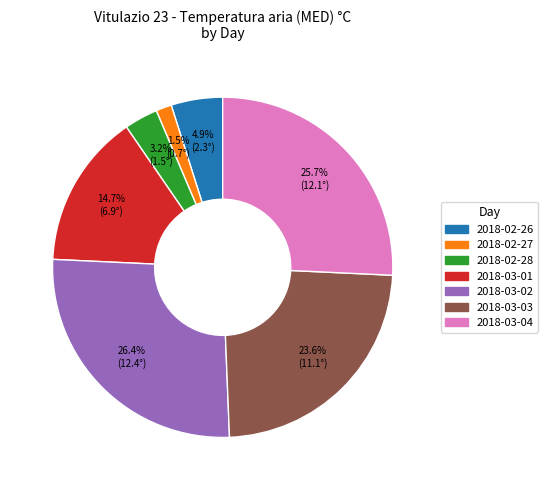

What is the largest slice in the pie chart?

2018-03-02